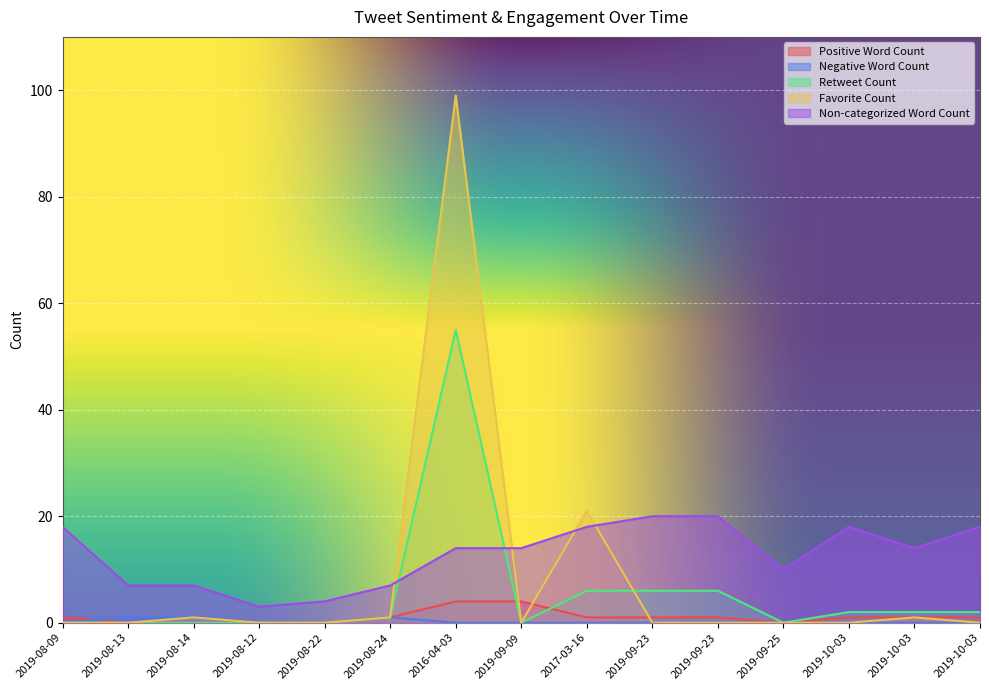

Rank the series at 2017-03-16 from lowest to highest value.

Negative Word Count, Positive Word Count, Retweet Count, Non-categorized Word Count, Favorite Count